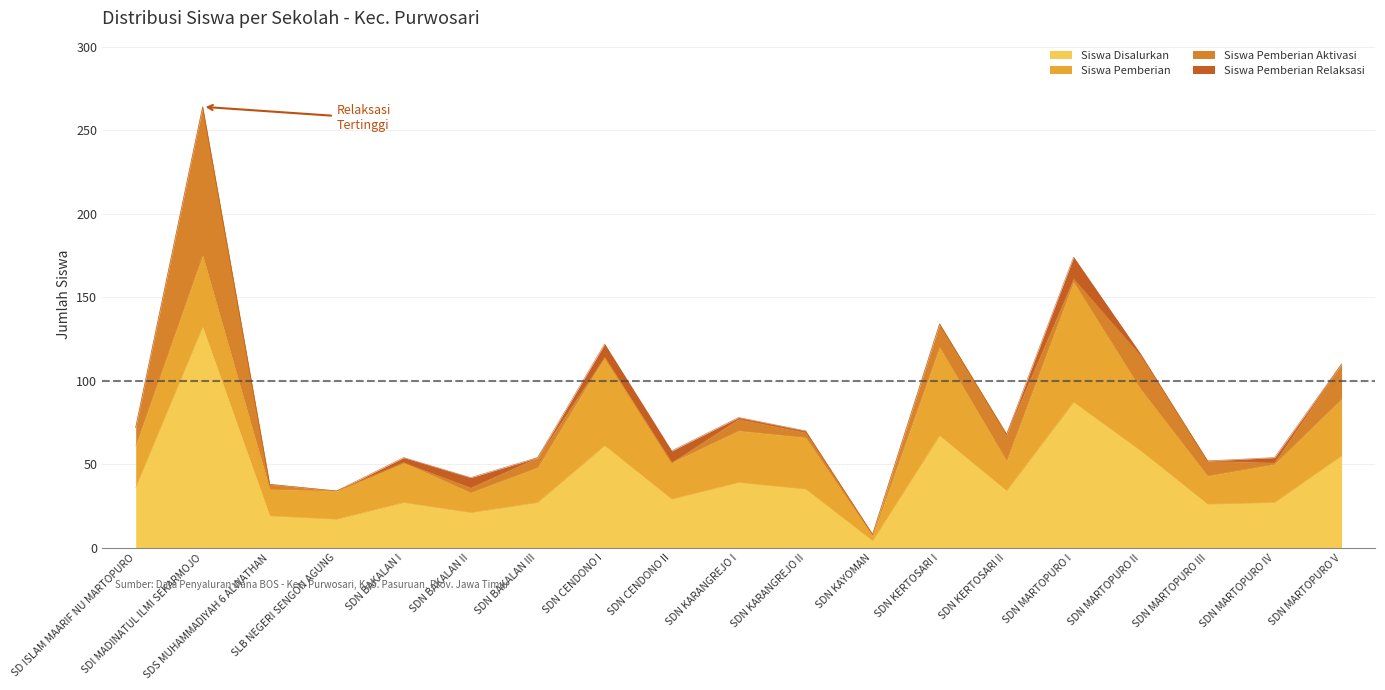

True or false: Siswa Pemberian Aktivasi has a value of 3 at SDN BAKALAN III.

False